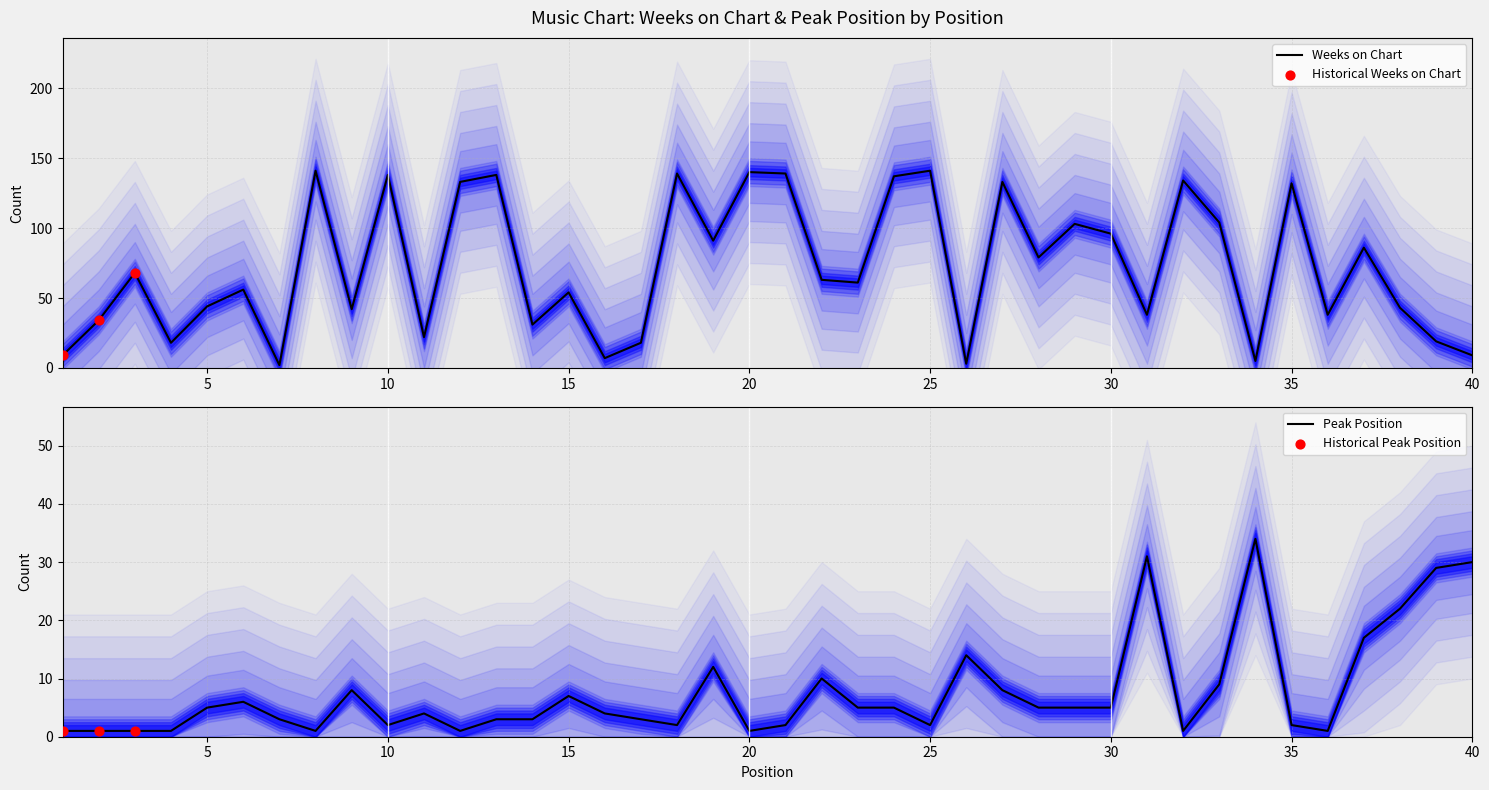

Which series has the widest spread of Y values?

Weeks on Chart